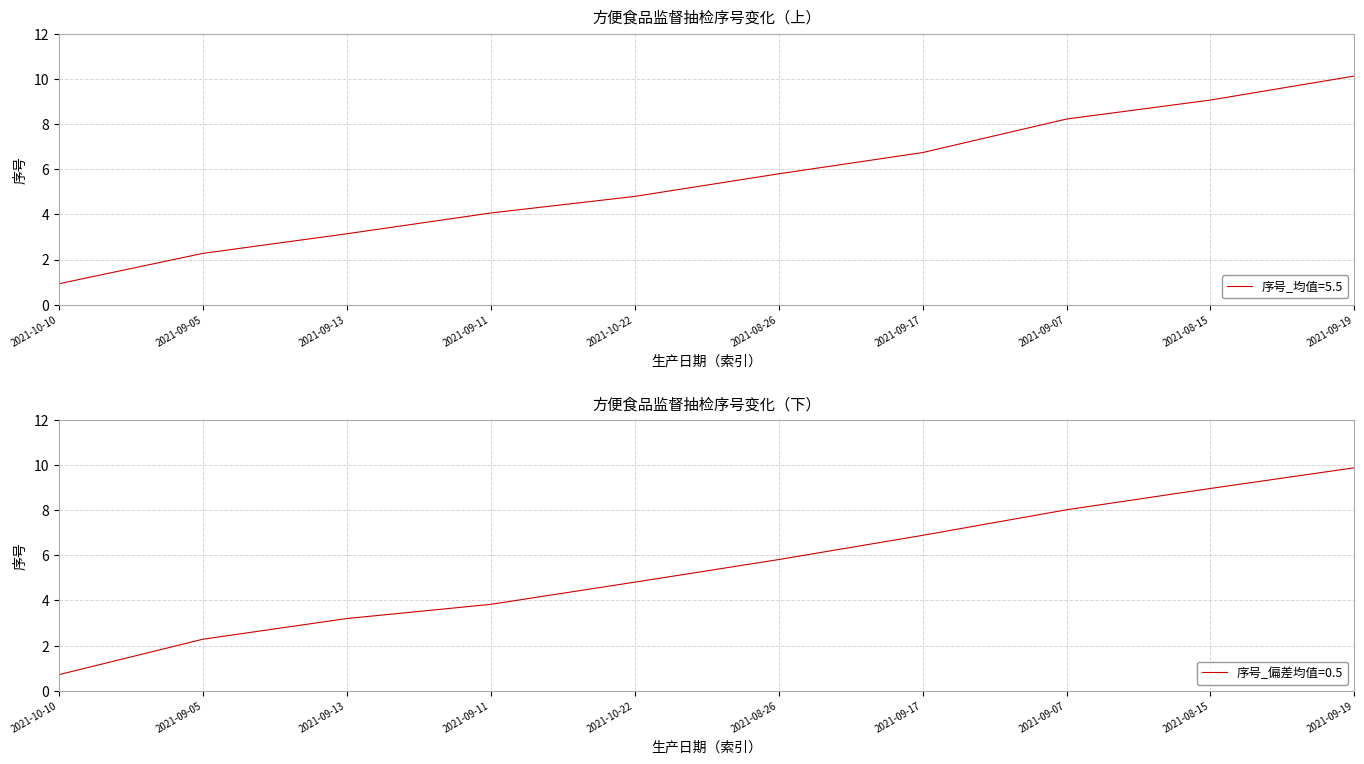

How many data points are above 5?

5